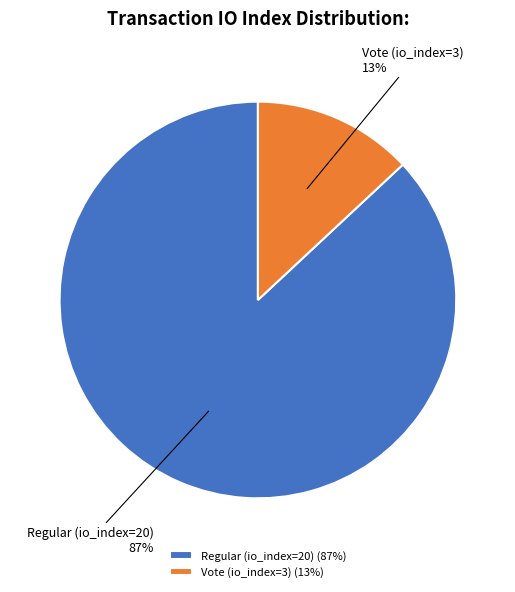

To the nearest percent, what percentage of the pie is Regular (io_index=20)?

87%